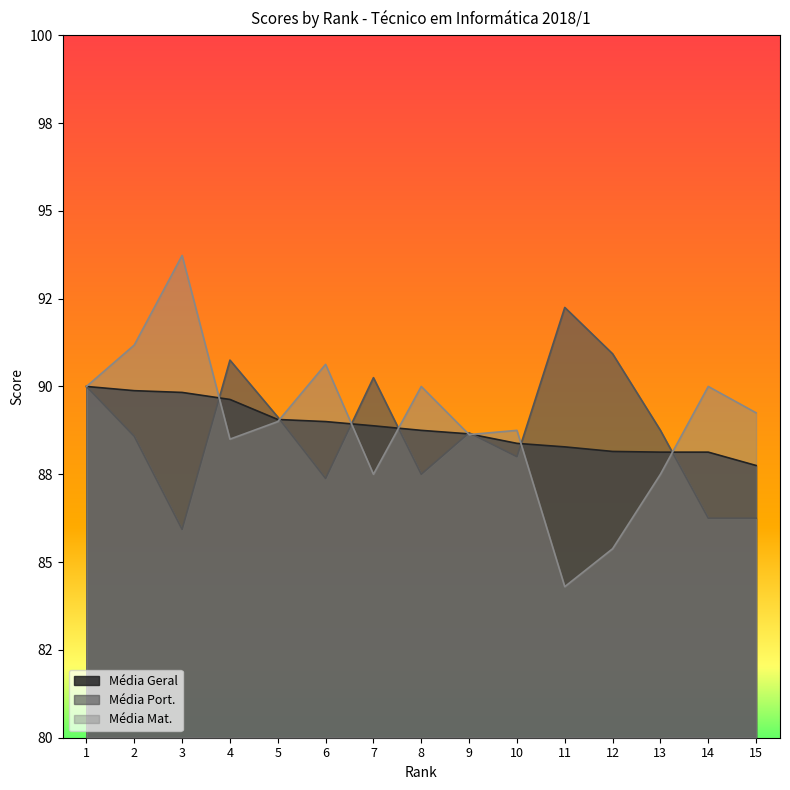

What is the average value of the Média Mat. series?

89.0